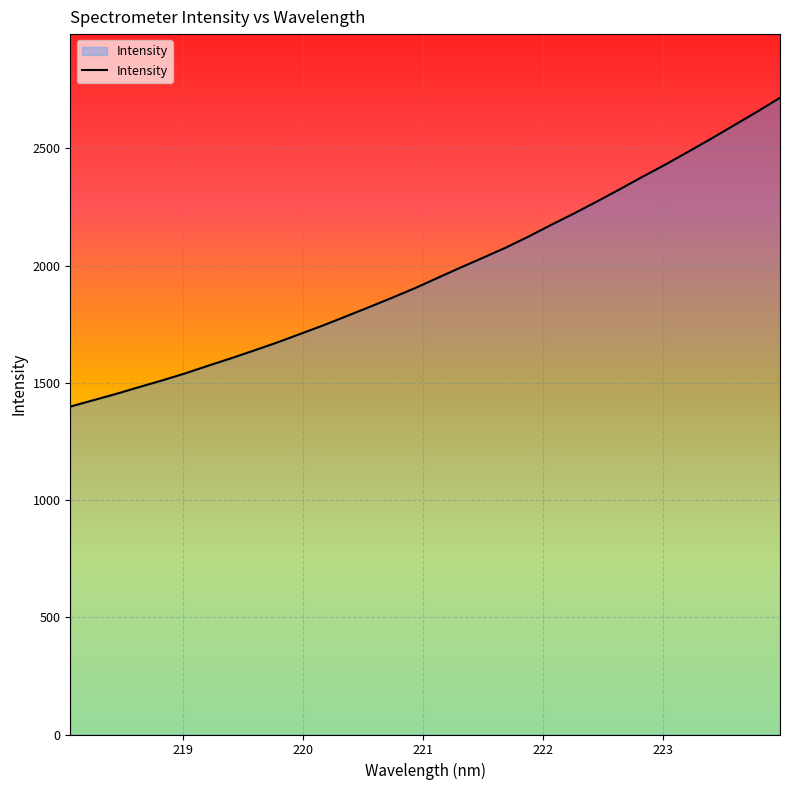

What is the minimum value shown in the chart?

1398.4